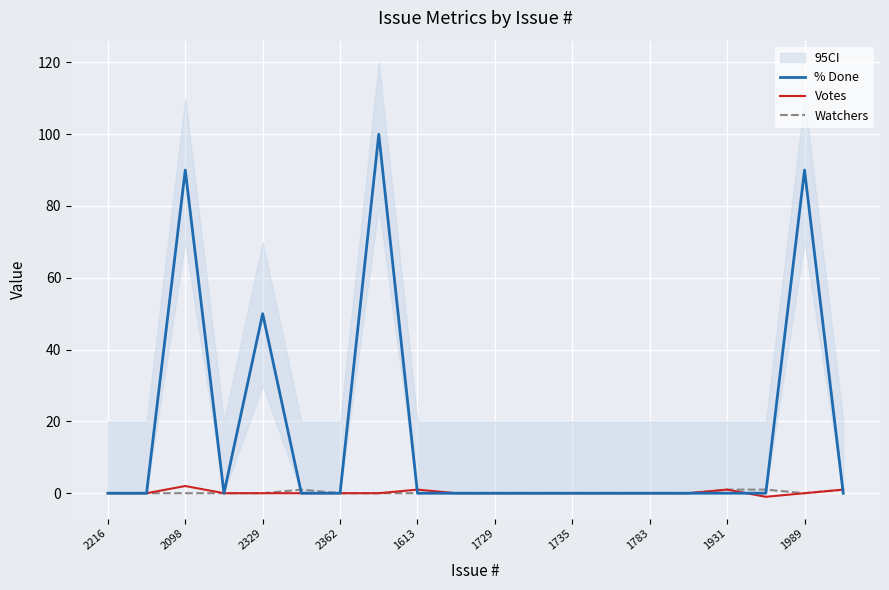

Is it true that Watchers equals 0 at 1735?

True